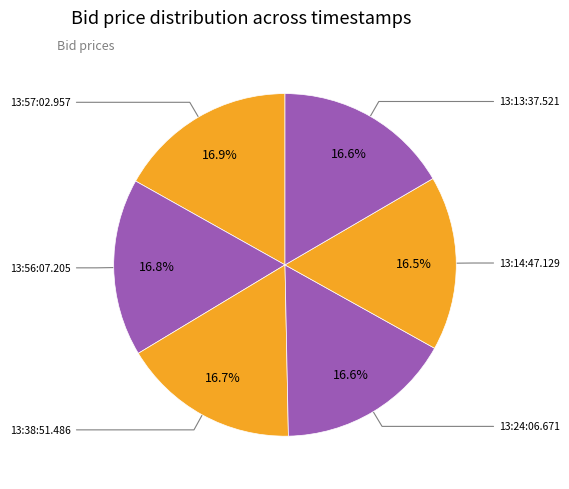

Count the number of slices in the pie.

6